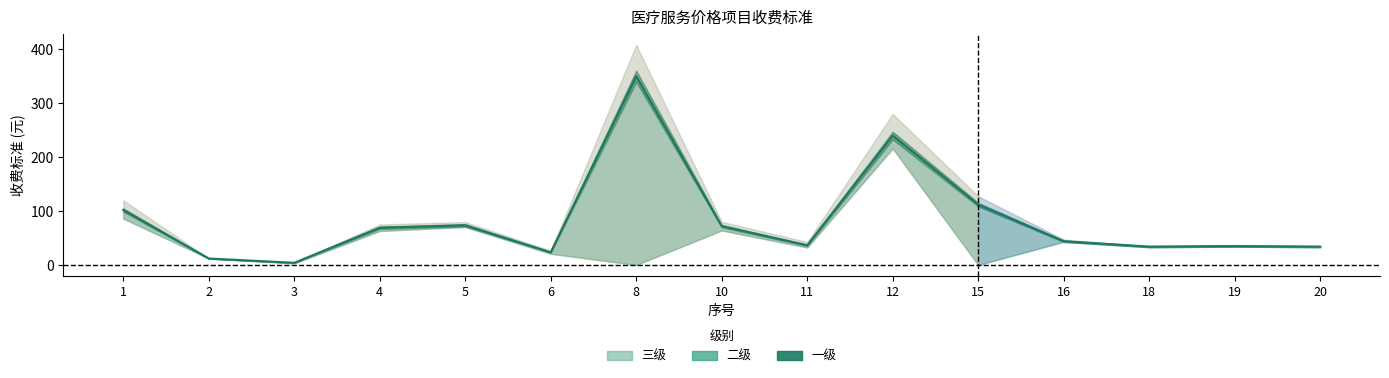

Where is the first local maximum for 二级?

5